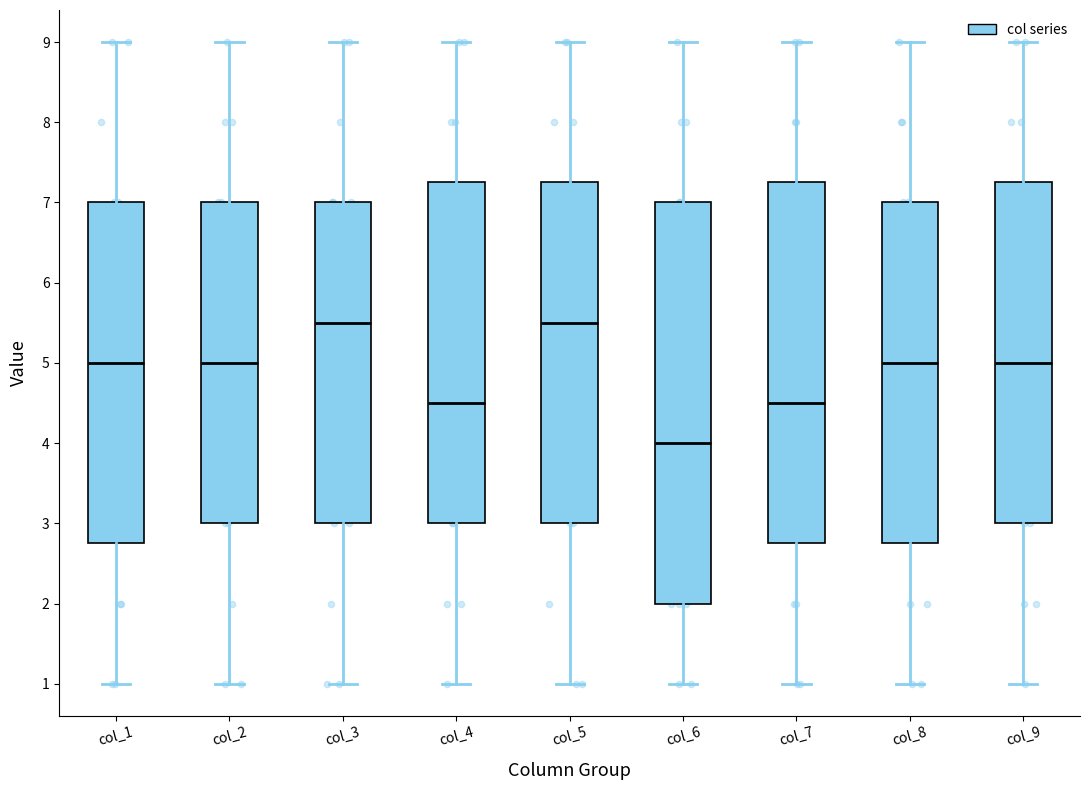

Reading left to right, read every box against the y-axis: the position of its median line, the range the box covers, and the ends of its whiskers. The values are not printed on the chart, so give them approximately, as read against the axis.

col_1: median 5.0, box 2.8 to 7.0, whiskers 1.0 to 9.0
col_2: median 5.0, box 3.0 to 7.0, whiskers 1.0 to 9.0
col_3: median 5.5, box 3.0 to 7.0, whiskers 1.0 to 9.0
col_4: median 4.5, box 3.0 to 7.3, whiskers 1.0 to 9.0
col_5: median 5.5, box 3.0 to 7.3, whiskers 1.0 to 9.0
col_6: median 4.0, box 2.0 to 7.0, whiskers 1.0 to 9.0
col_7: median 4.5, box 2.8 to 7.3, whiskers 1.0 to 9.0
col_8: median 5.0, box 2.8 to 7.0, whiskers 1.0 to 9.0
col_9: median 5.0, box 3.0 to 7.3, whiskers 1.0 to 9.0